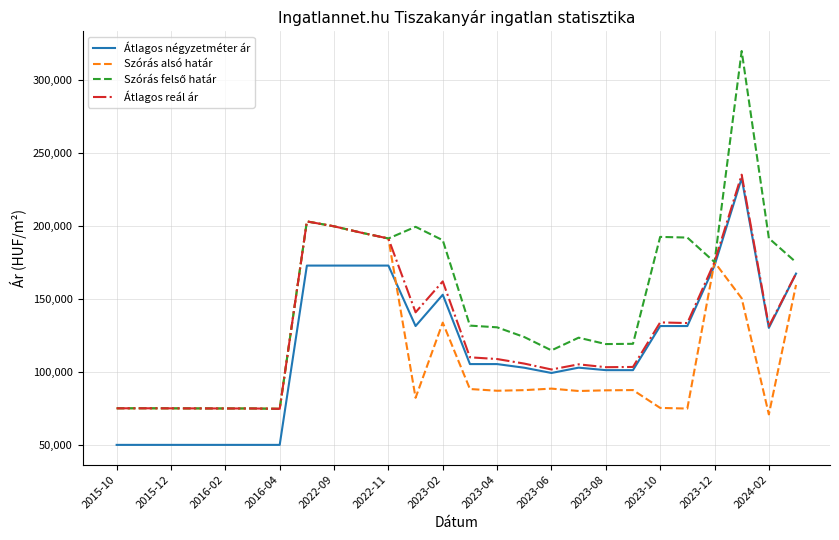

What is the maximum value for Szórás alsó határ?

203121